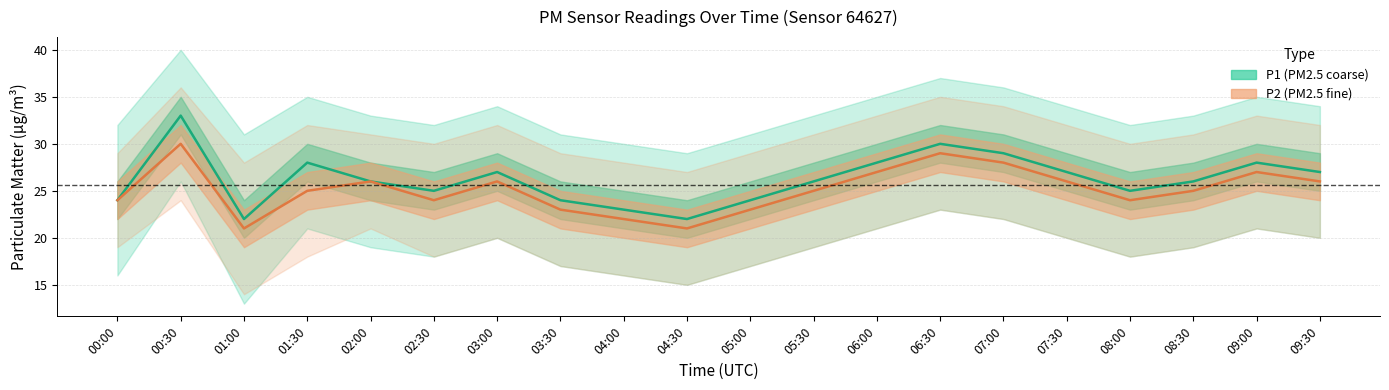

What is the maximum value for P2?

30